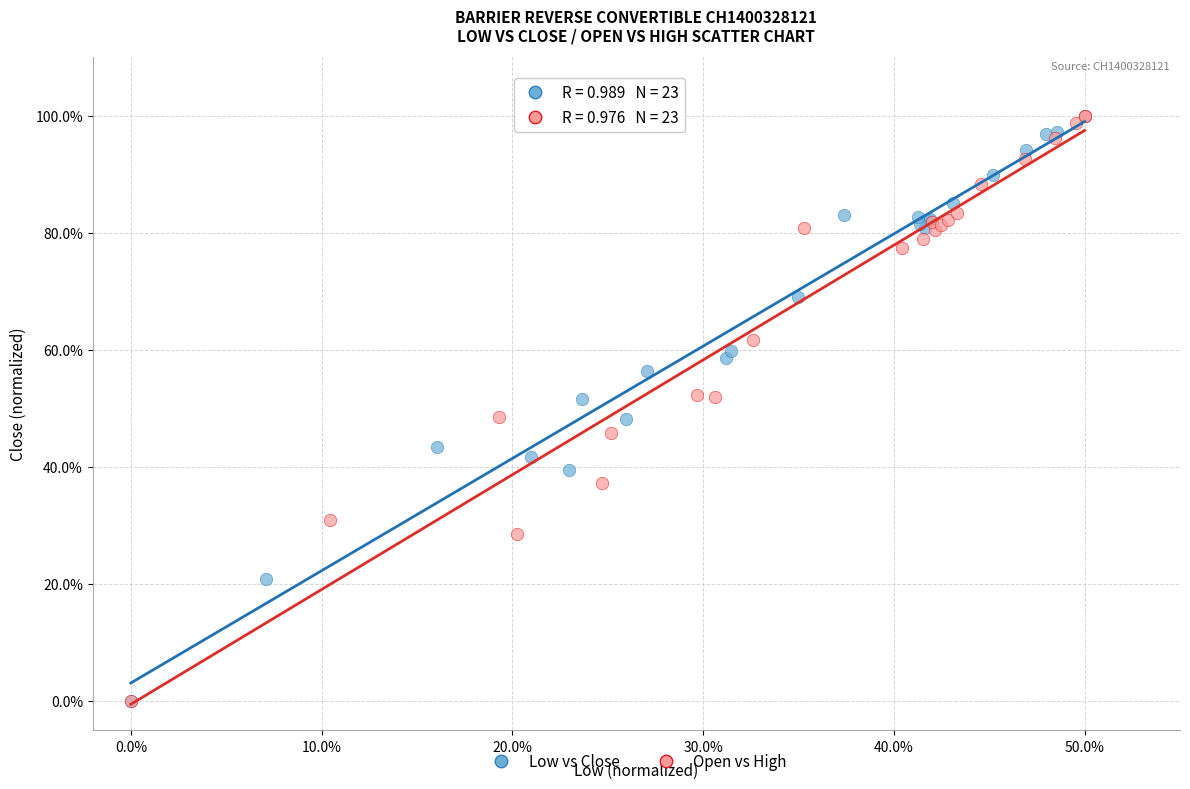

What are all the series names shown in the legend?

Low vs Close, Open vs High